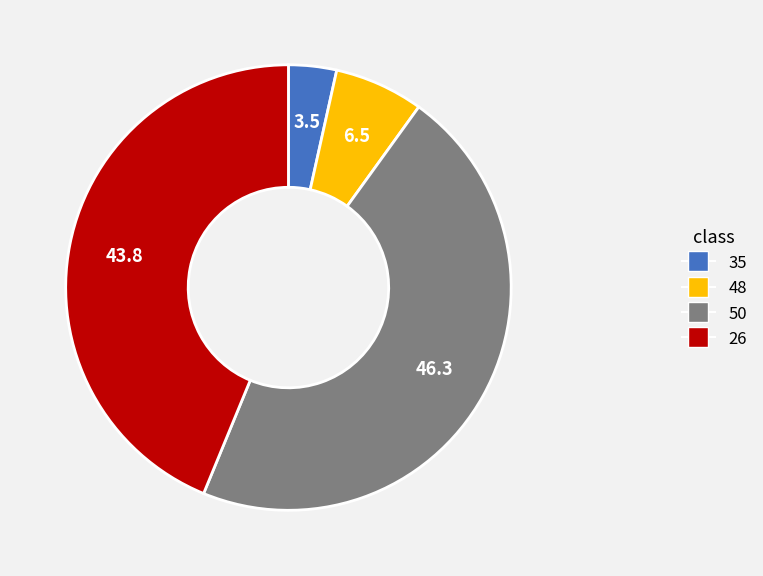

Is the sum of 35 and 26 greater than half?

No